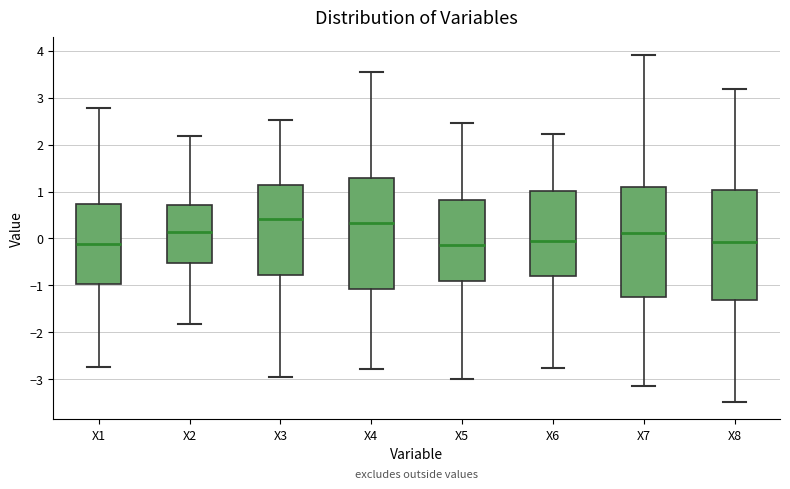

Where is the upper edge of the box for X8 on the y-axis? The values are not printed on the chart, so give them approximately, as read against the axis.

1.0